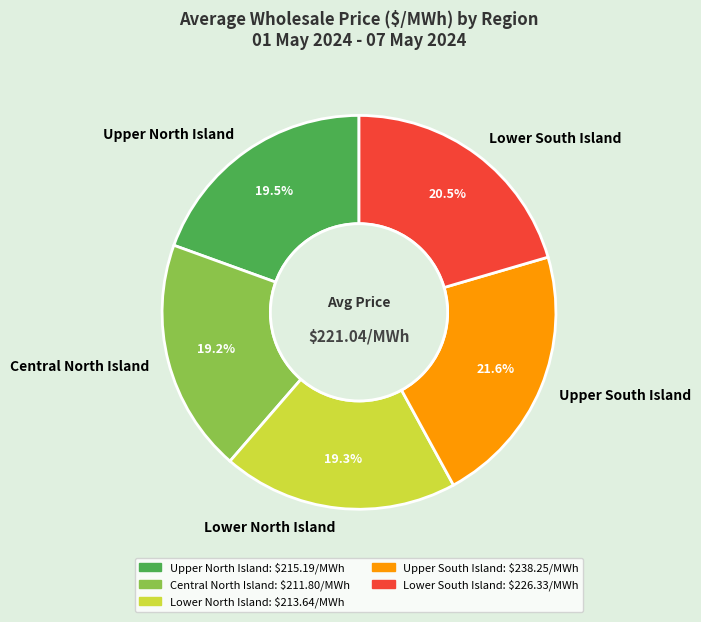

Does Lower South Island represent more than half of the total?

No